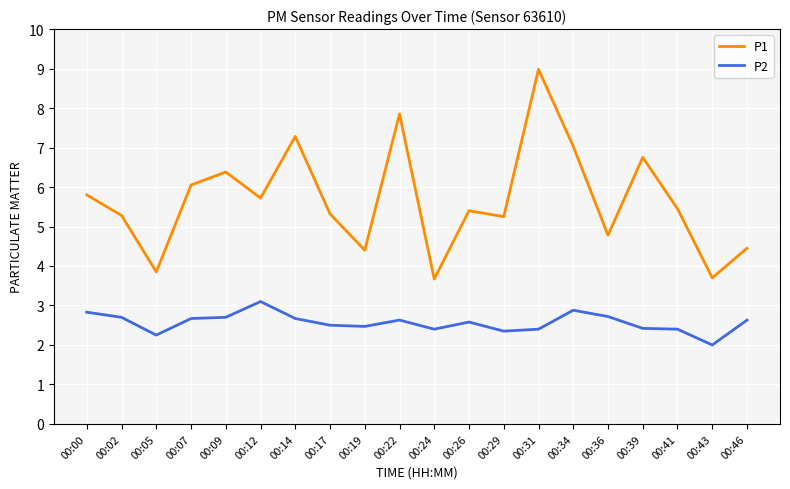

At how many categories does at least one series exceed 3?

20